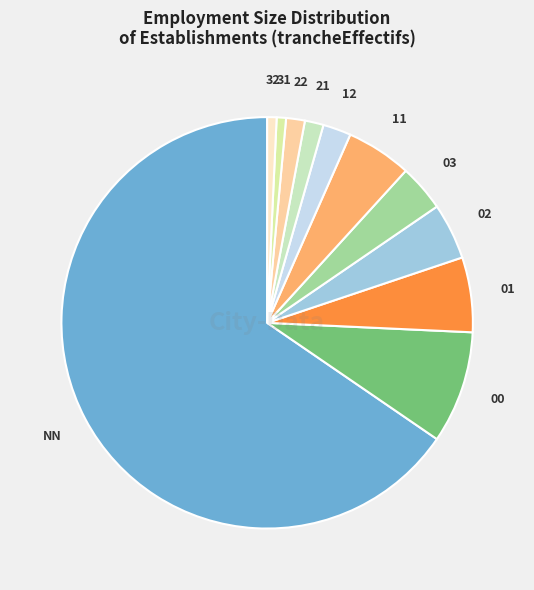

How many slices are in this pie chart?

11